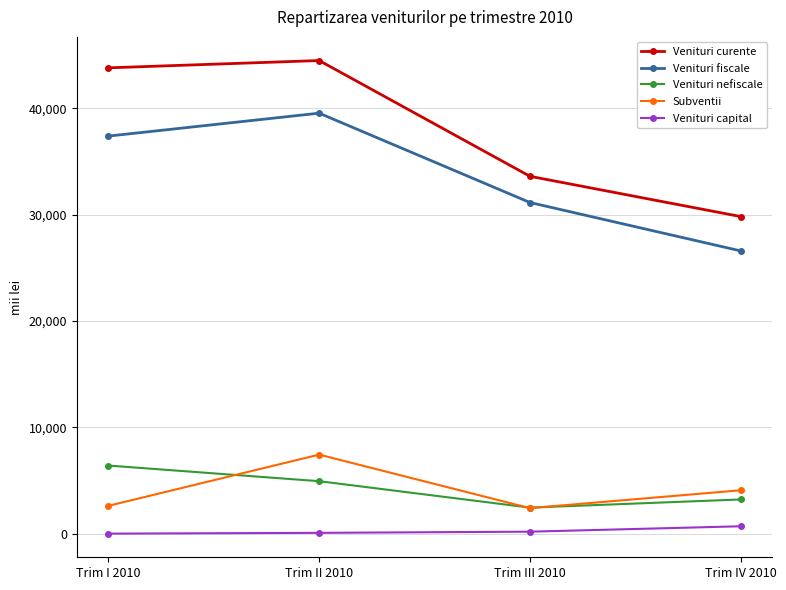

True or false: Subventii has more than 1 interior local peaks.

False